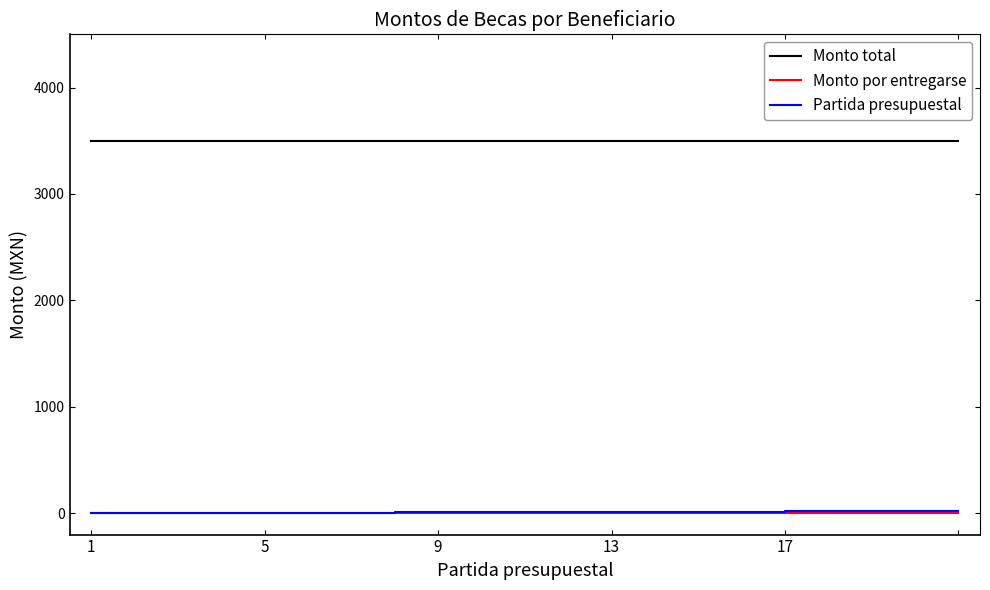

Which series has the largest total across all categories?

Monto total